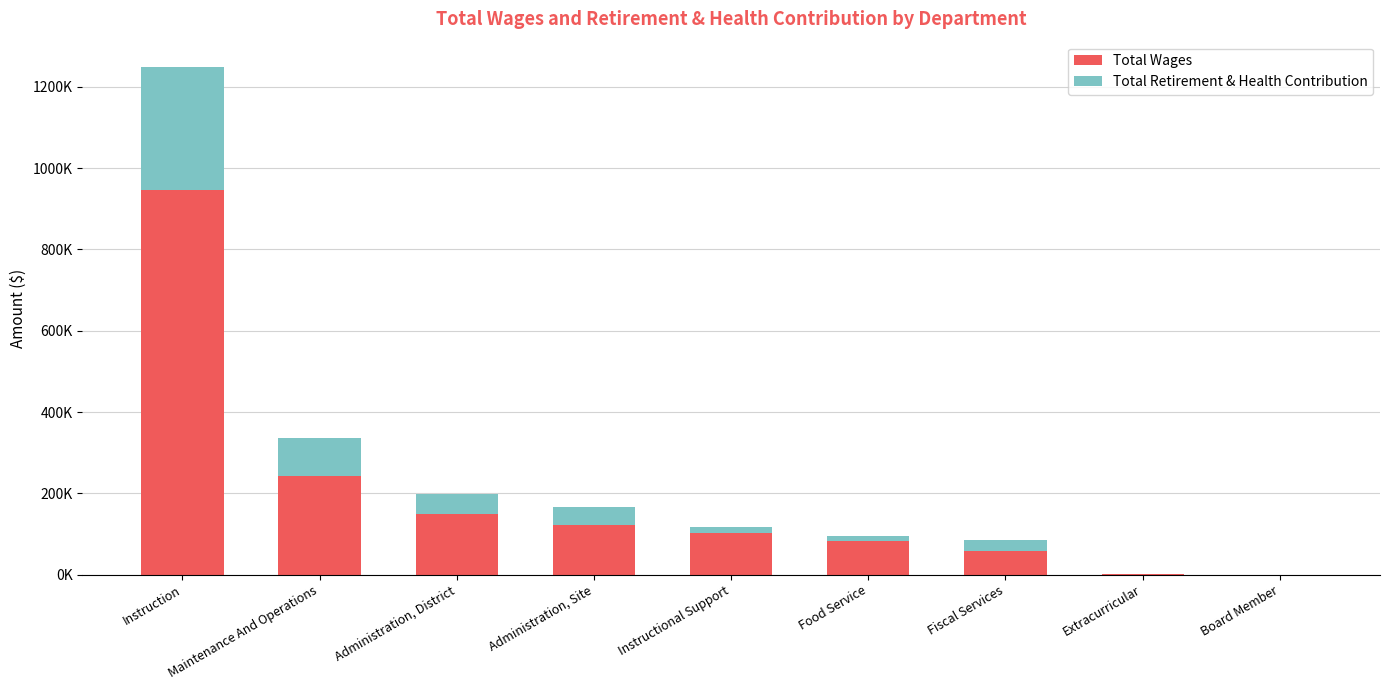

Are the bars grouped side by side (vs. stacked)?

No